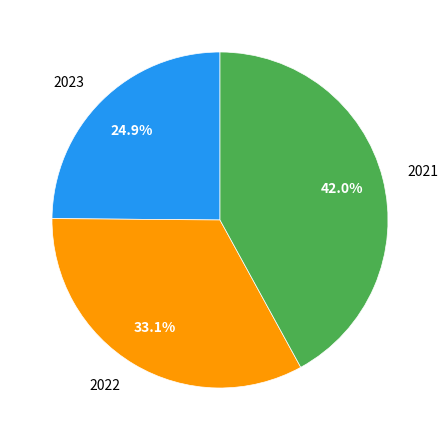

To the nearest percent, what percentage of the pie is 2022?

33%